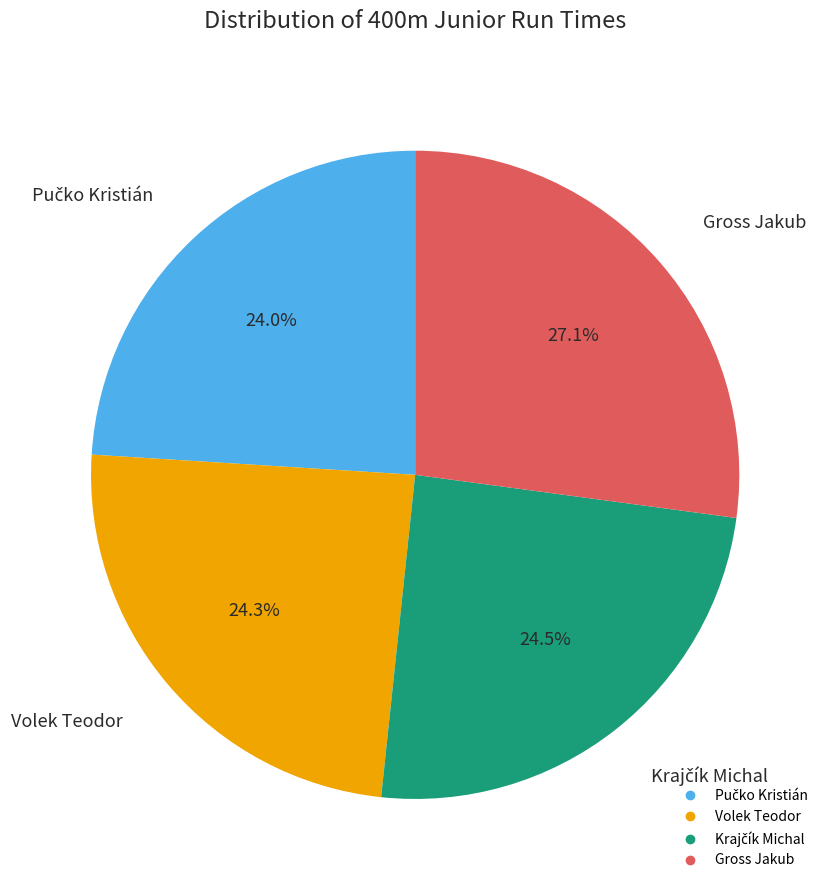

Is it true that Gross Jakub is 19% of the pie?

False